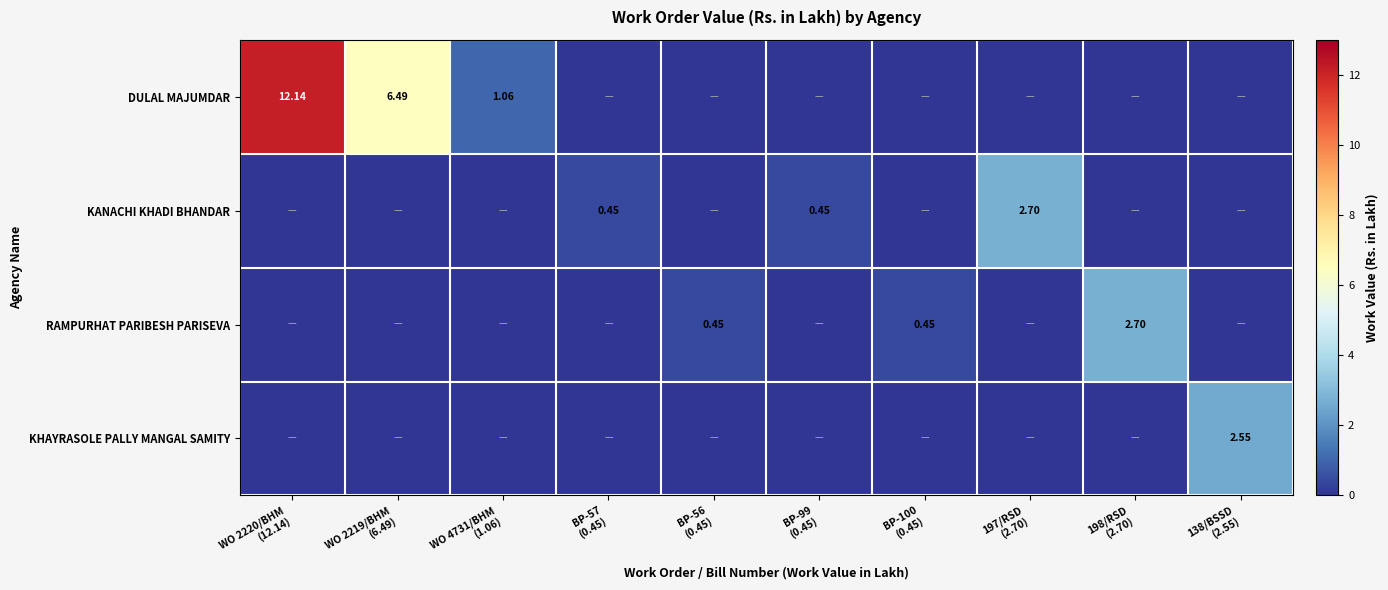

List the series in order of their peak value, lowest first.

KHAYRASOLE PALLY MANGAL SAMITY, KANACHI KHADI BHANDAR, RAMPURHAT PARIBESH PARISEVA, DULAL MAJUMDAR